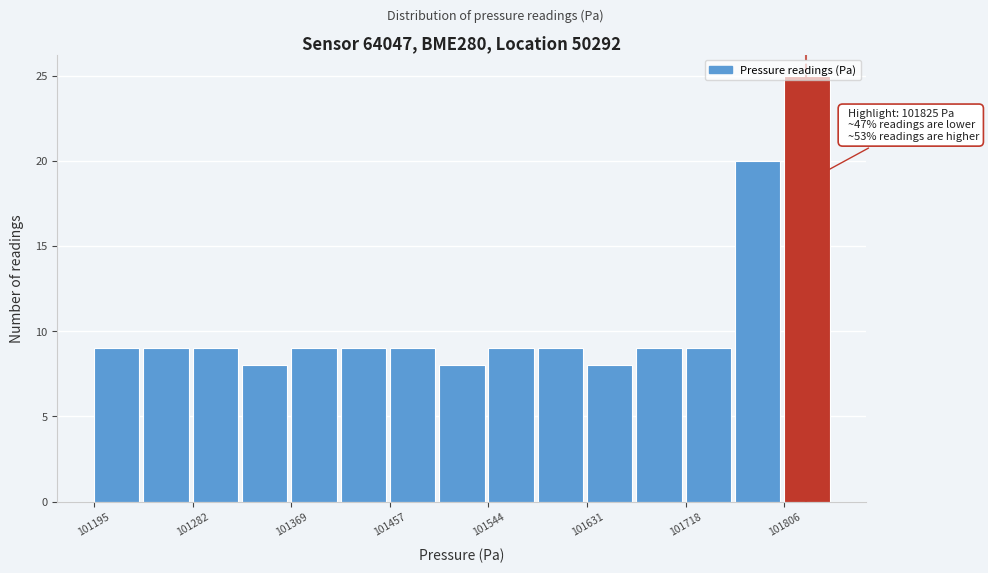

Over which range of the x-axis is the bar tallest?

101810 to 101850